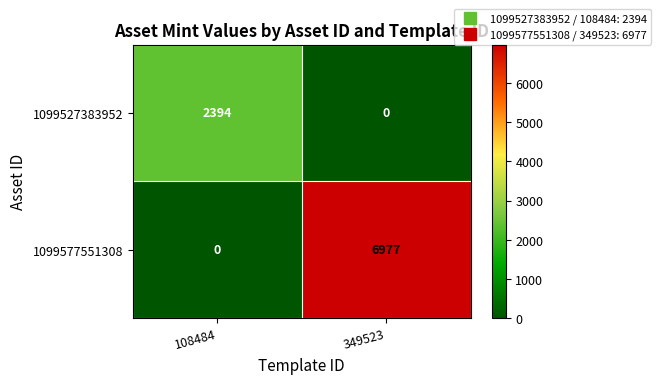

Is it true that 1099577551308 equals 3678 at 349523?

False